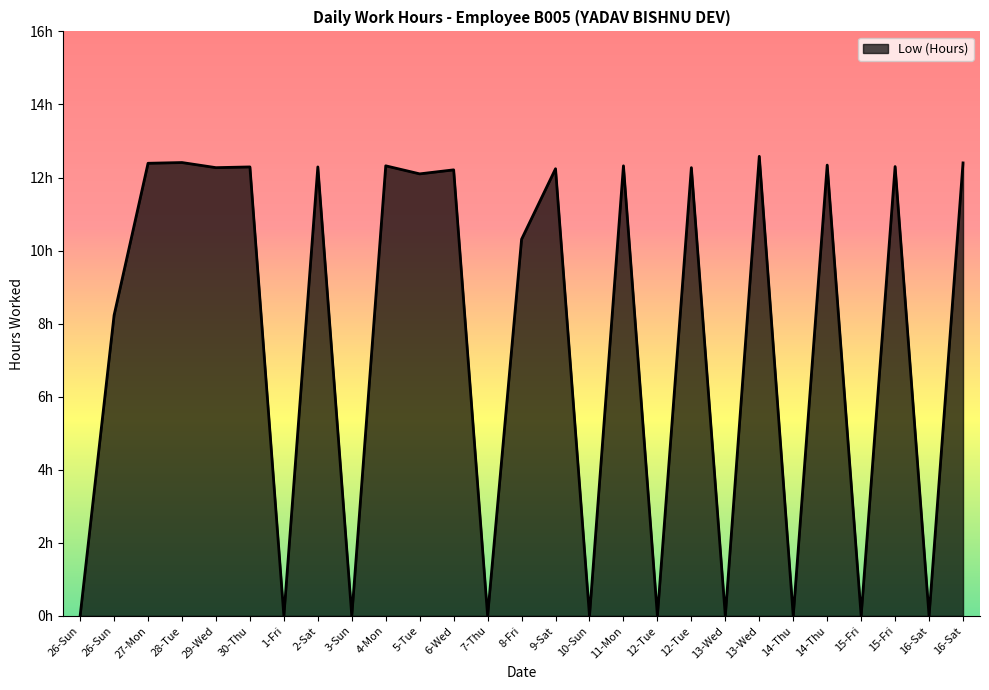

How many distinct data groups are displayed?

1